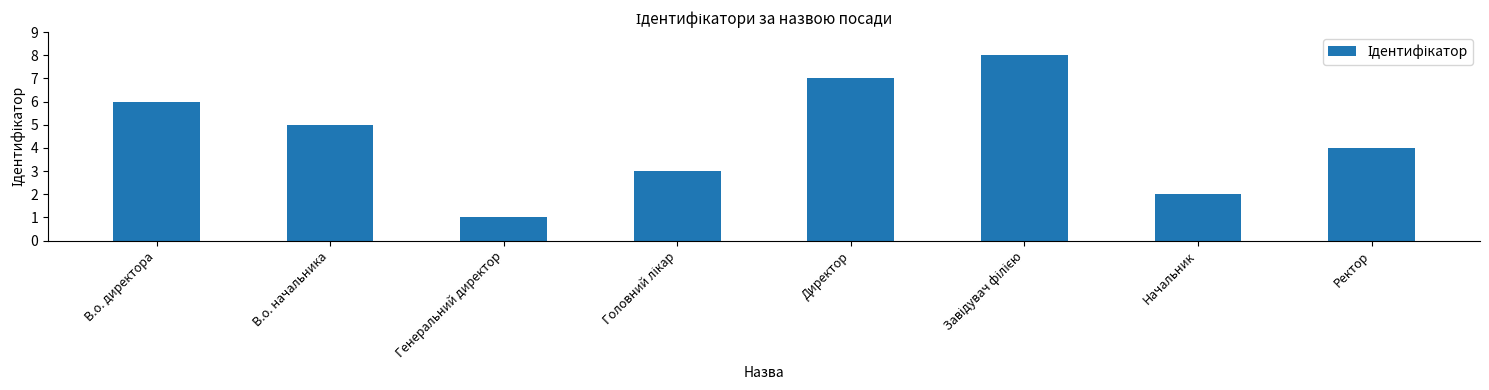

What is the minimum value shown in the chart?

1